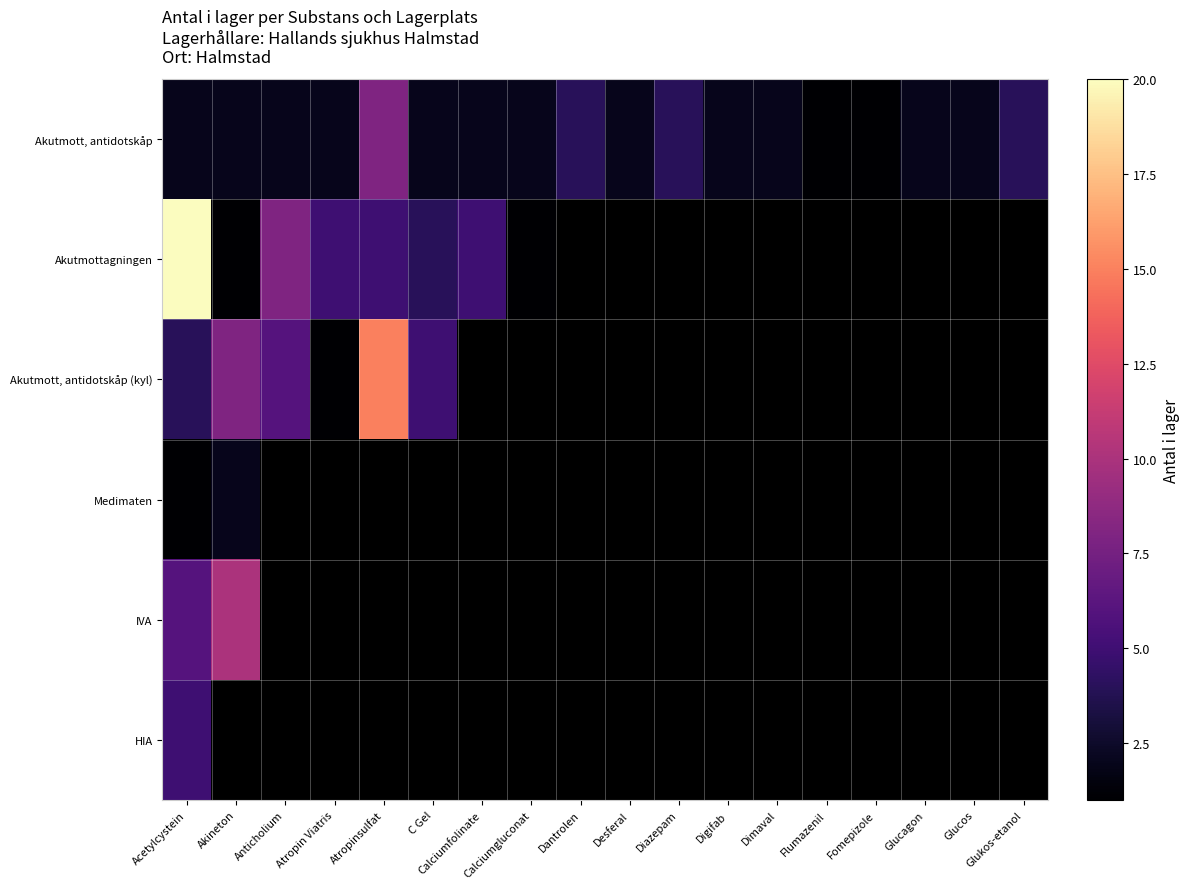

What is the minimum value for Akutmott, antidotskåp?

1.0